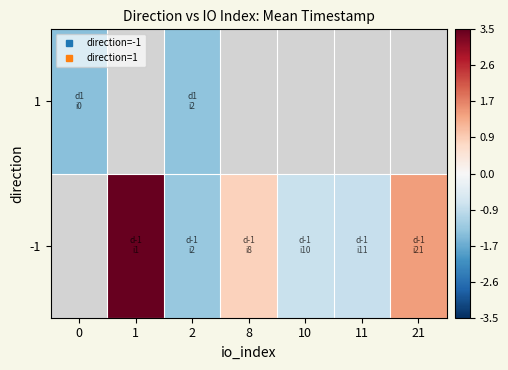

Rank the series by their maximum value, from highest to lowest.

-1, 1